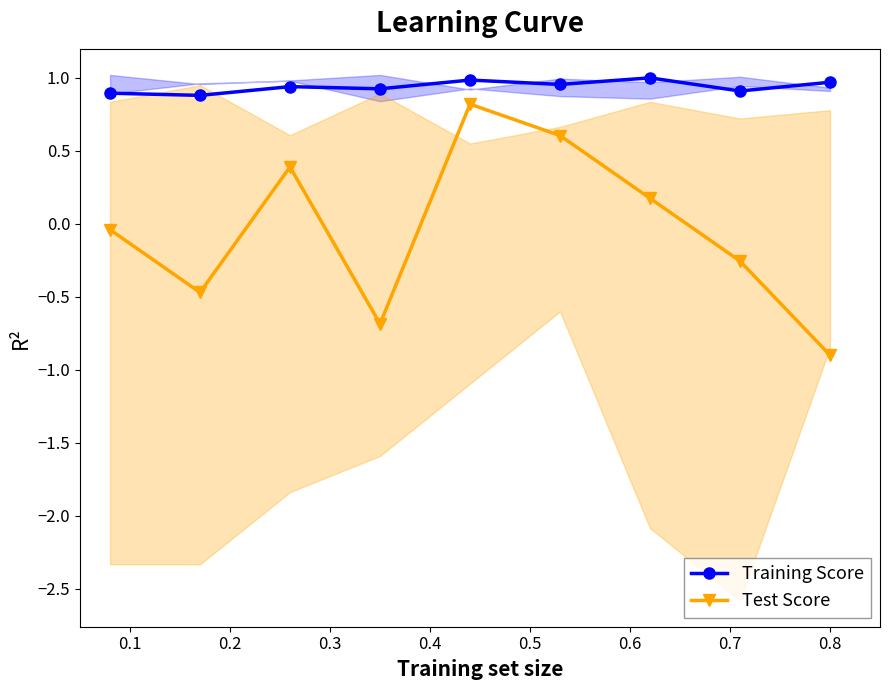

True or false: Test Score and Training Score cross at least once.

False